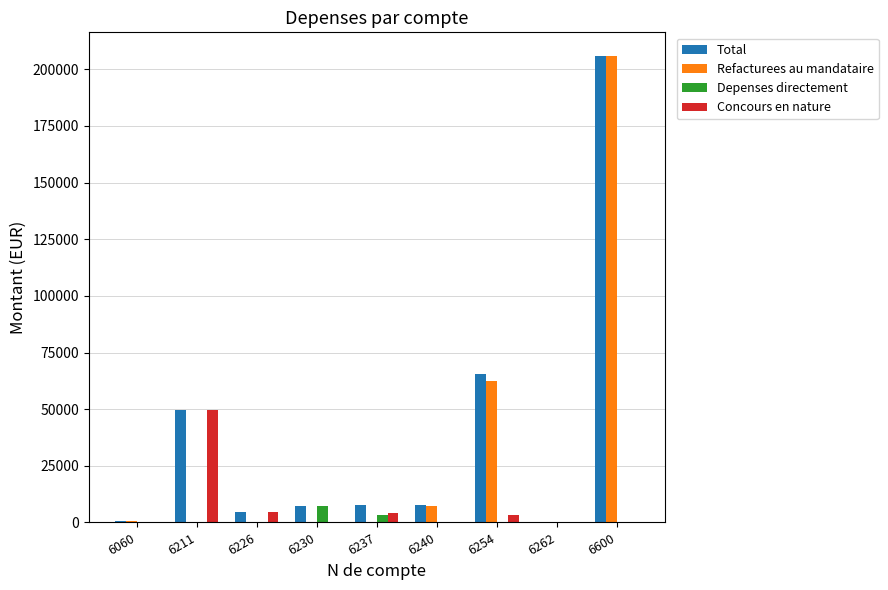

What is the spread (max minus min) of values at 6211?

49649.0